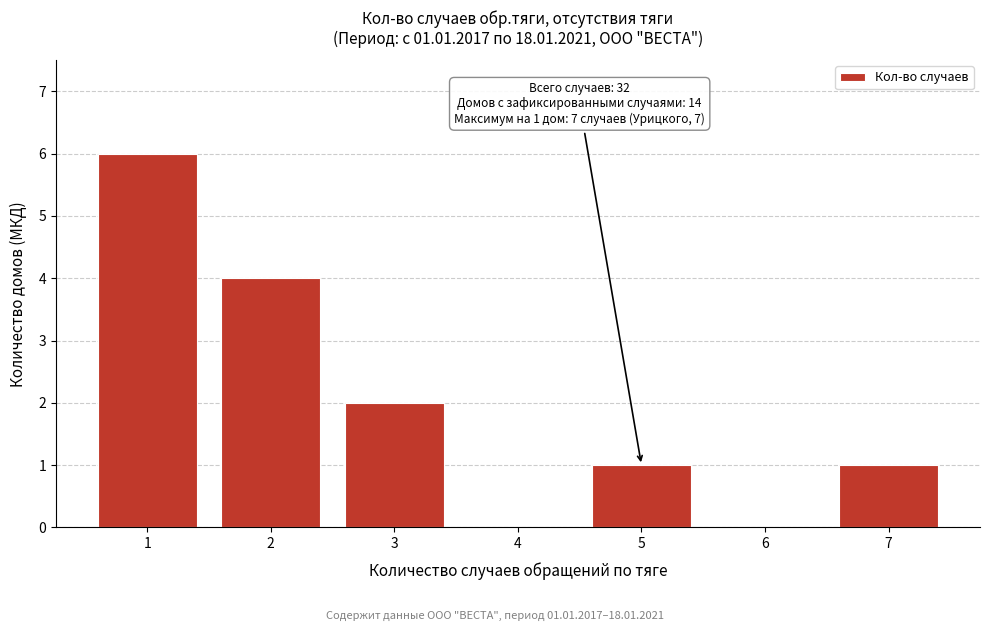

Which range on the x-axis has the tallest bar?

0.5 to 1.5